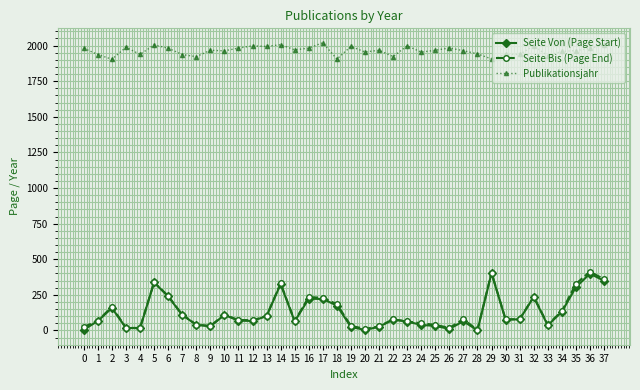

True or false: Seite Von (Page Start) and Publikationsjahr cross at least once.

False